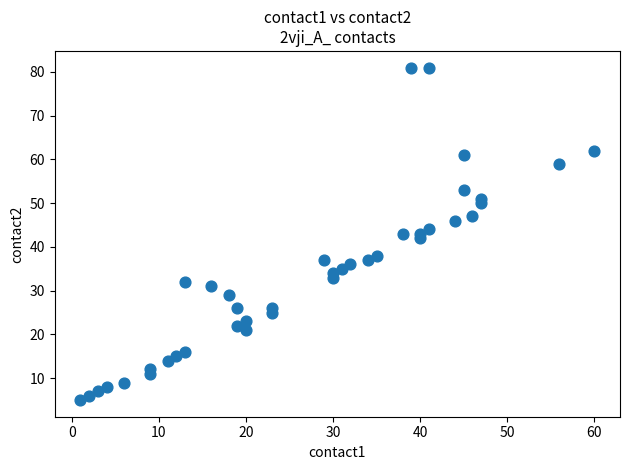

What is the range of X values (max minus min)?

59